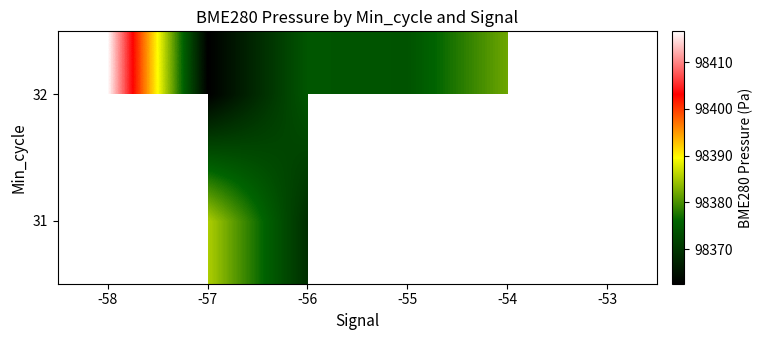

What is the smallest value displayed?

98362.6